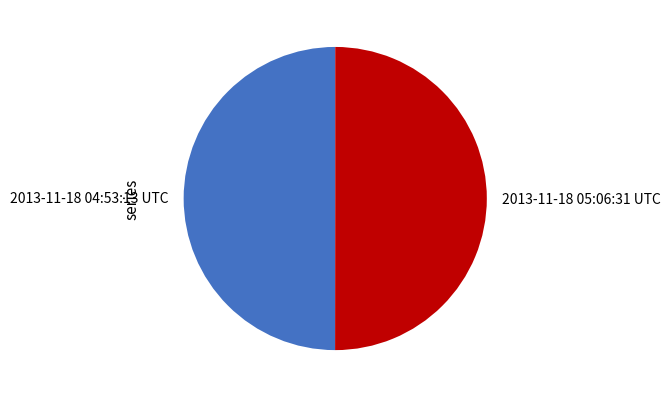

Approximately how many times larger is the value at 2013-11-18 04:53:13 UTC compared to 2013-11-18 05:06:31 UTC?

1.0